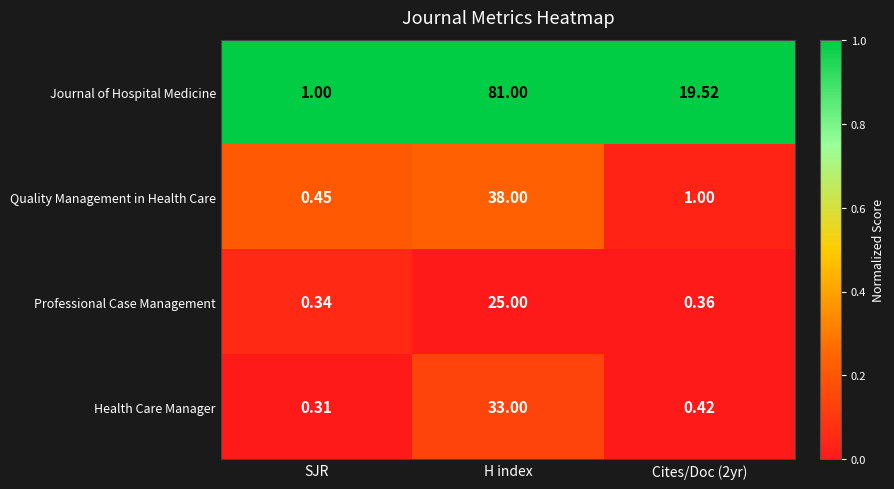

Which series changed the most between H index and Cites/Doc (2yr)?

Journal of Hospital Medicine